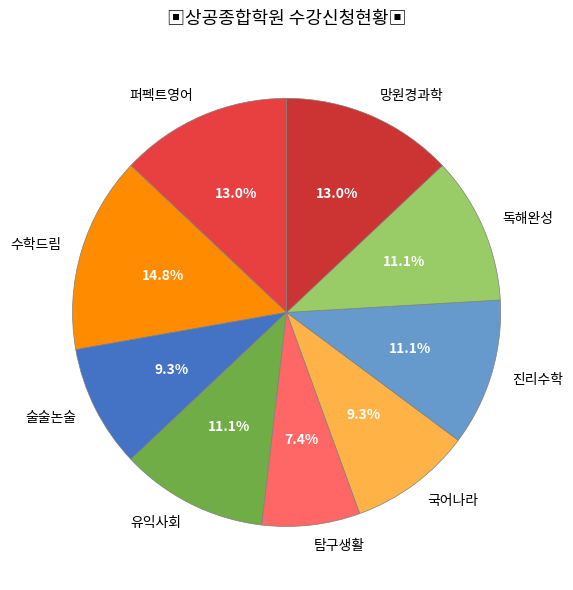

Count the number of slices in the pie.

9